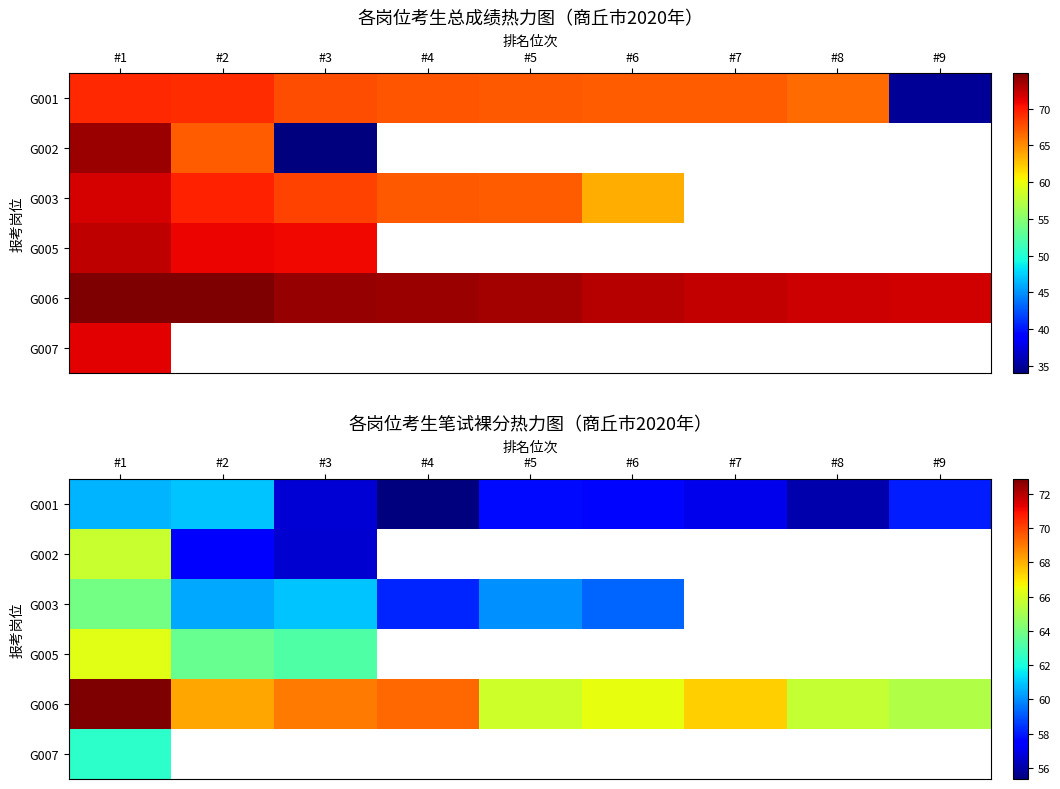

What is the minimum value shown in the chart?

55.4